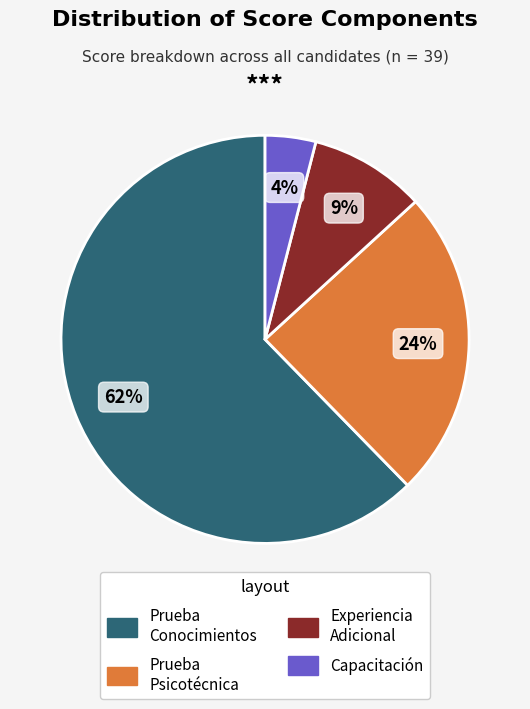

To the nearest percent, what portion does Experiencia Adicional represent?

9%